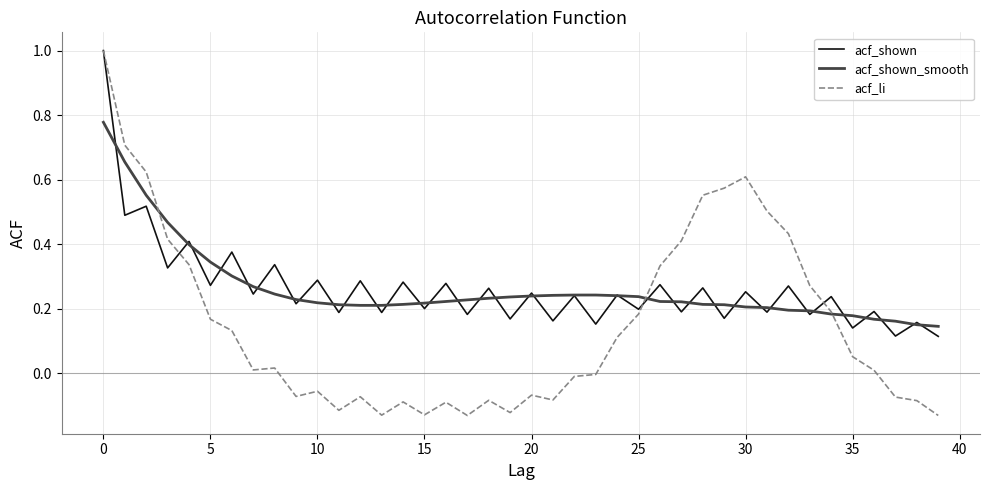

Which series has the widest spread of values?

acf_li